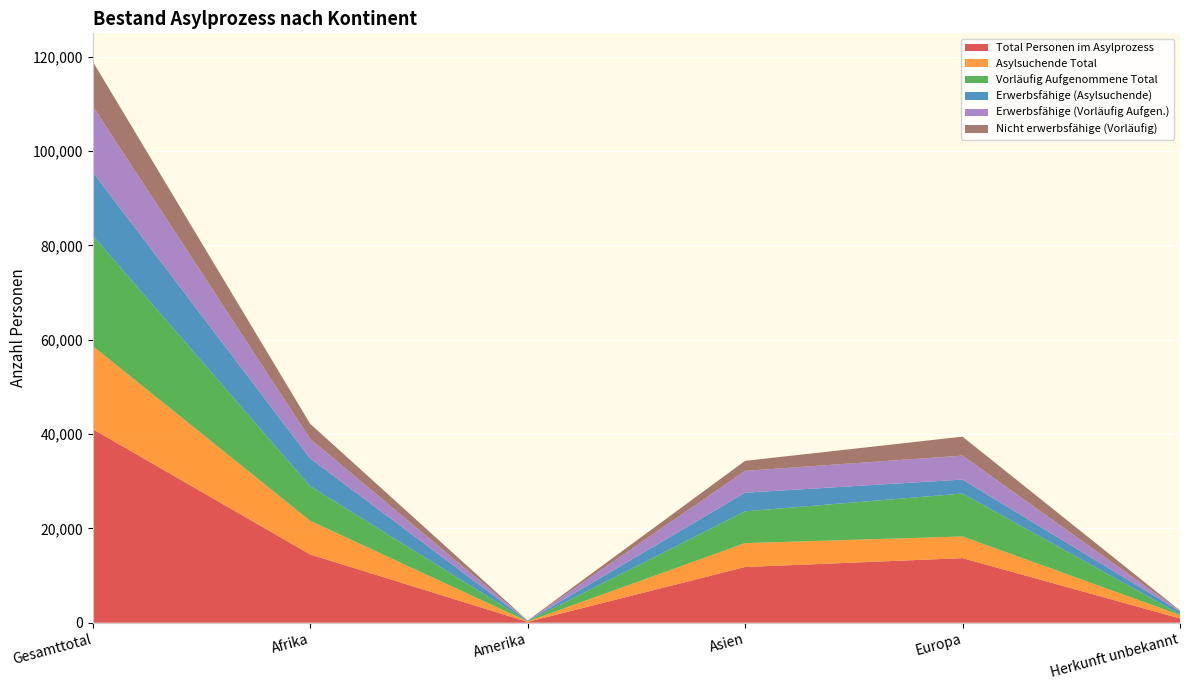

Reading right to left, extract all data points from this chart.

Total Personen im Asylprozess: Herkunft unbekannt=909	Europa=13695	Asien=11810	Amerika=167	Afrika=14481	Gesamttotal=41062
Asylsuchende Total: Herkunft unbekannt=721	Europa=4594	Asien=5062	Amerika=107	Afrika=7133	Gesamttotal=17617
Vorläufig Aufgenommene Total: Herkunft unbekannt=188	Europa=9101	Asien=6748	Amerika=60	Afrika=7348	Gesamttotal=23445
Erwerbsfähige (Asylsuchende): Herkunft unbekannt=585	Europa=2962	Asien=3949	Amerika=76	Afrika=5880	Gesamttotal=13452
Erwerbsfähige (Vorläufig Aufgen.): Herkunft unbekannt=104	Europa=5083	Asien=4630	Amerika=39	Afrika=4154	Gesamttotal=14010
Nicht erwerbsfähige (Vorläufig): Herkunft unbekannt=84	Europa=4018	Asien=2118	Amerika=21	Afrika=3194	Gesamttotal=9435